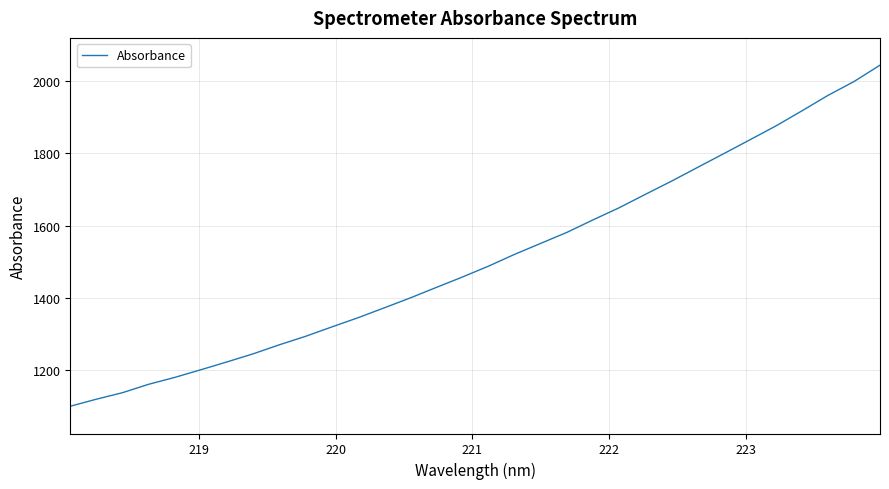

What is the greatest value displayed?

2043.2